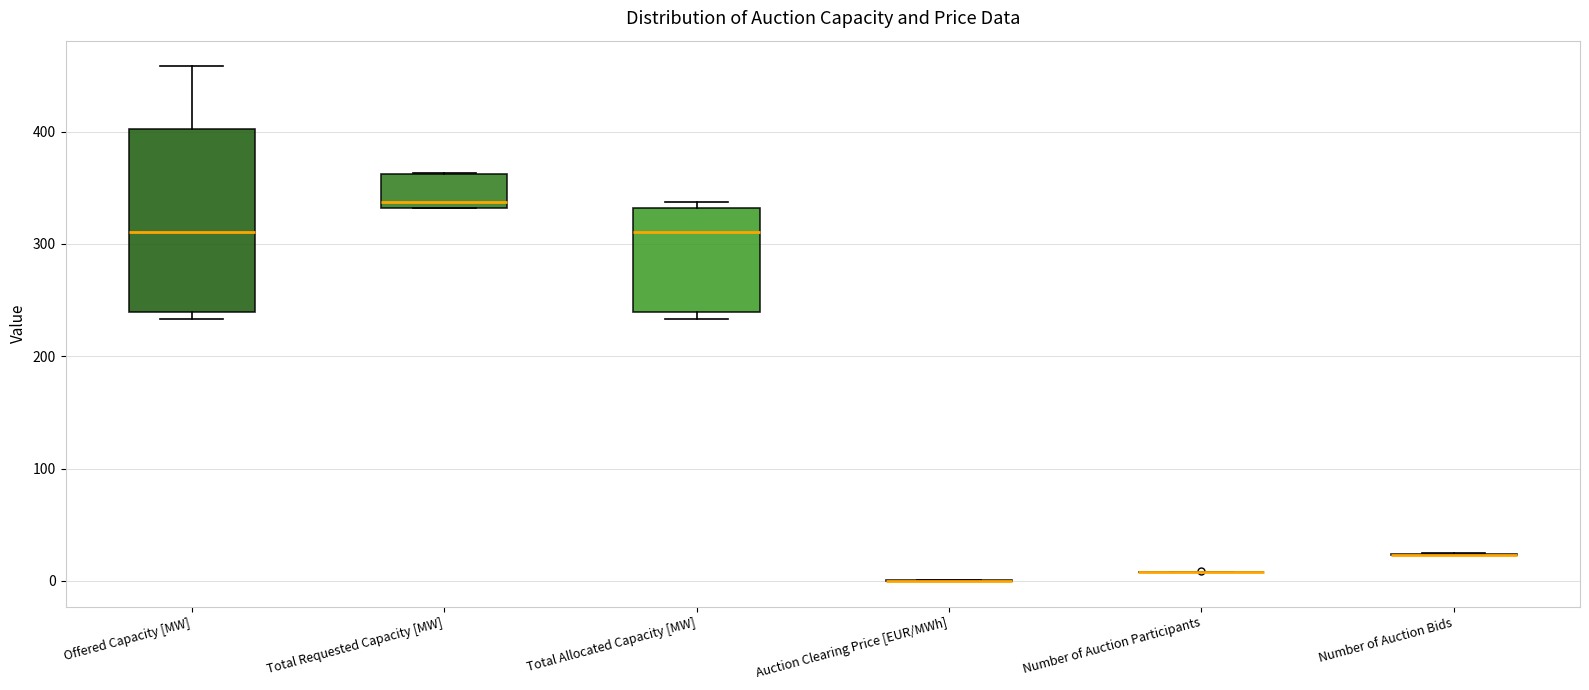

Reading left to right, transcribe this box plot: for each box, give where its median line is, the range the box spans, and where its two whiskers end, as read against the y-axis. The values are not printed on the chart, so give them approximately, as read against the axis.

Offered Capacity [MW]: median 310, box 240 to 400, whiskers 230 to 460
Total Requested Capacity [MW]: median 340, box 330 to 360, whiskers 330 to 360
Total Allocated Capacity [MW]: median 310, box 240 to 330, whiskers 230 to 340
Auction Clearing Price [EUR/MWh]: box collapsed to a line at 0, whiskers 0 to 0
Number of Auction Participants: box collapsed to a line at 10, whiskers 10 to 10
Number of Auction Bids: box collapsed to a line at 20, whiskers 20 to 30